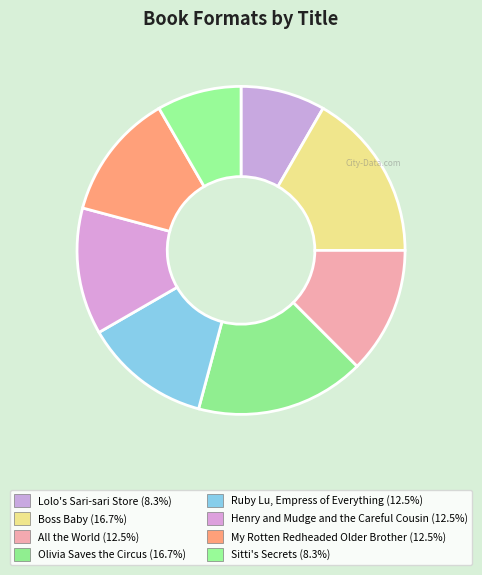

To the nearest percent, what portion does Boss Baby represent?

17%